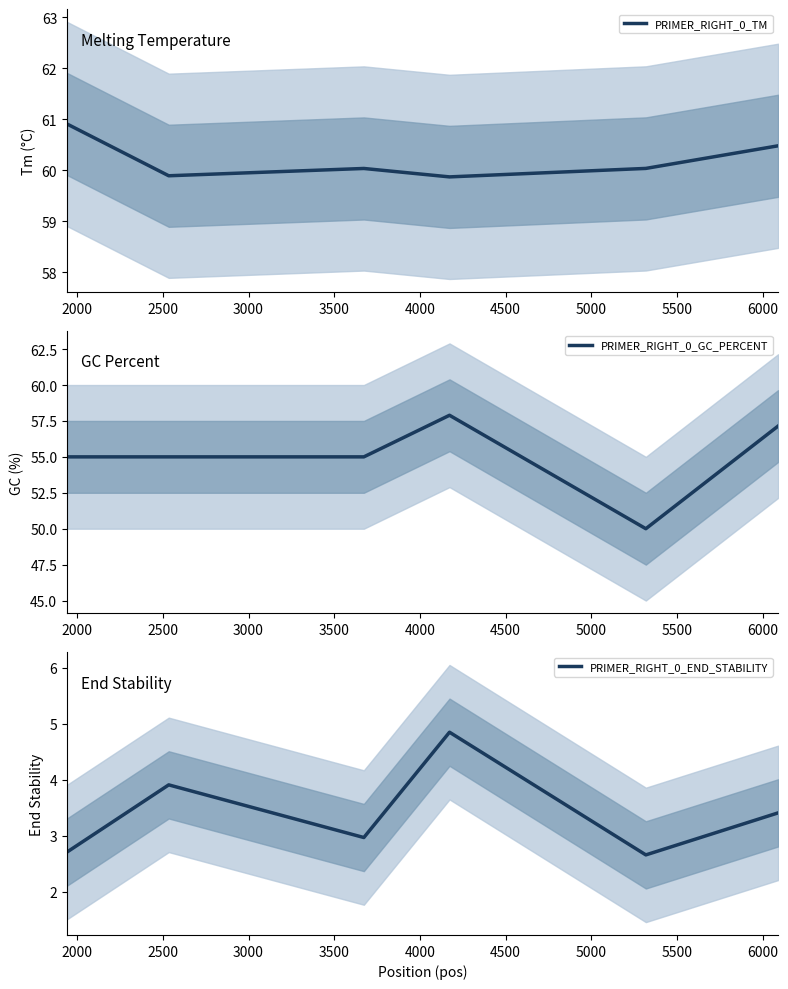

Reading right to left, list all the values displayed in this chart.

PRIMER_RIGHT_0_TM: 60.5	60.0	59.9	60.0	59.9	60.9
PRIMER_RIGHT_0_GC_PERCENT: 57.1	50.0	57.9	55.0	55.0	55.0
PRIMER_RIGHT_0_END_STABILITY: 3.4	2.7	4.8	3.0	3.9	2.7